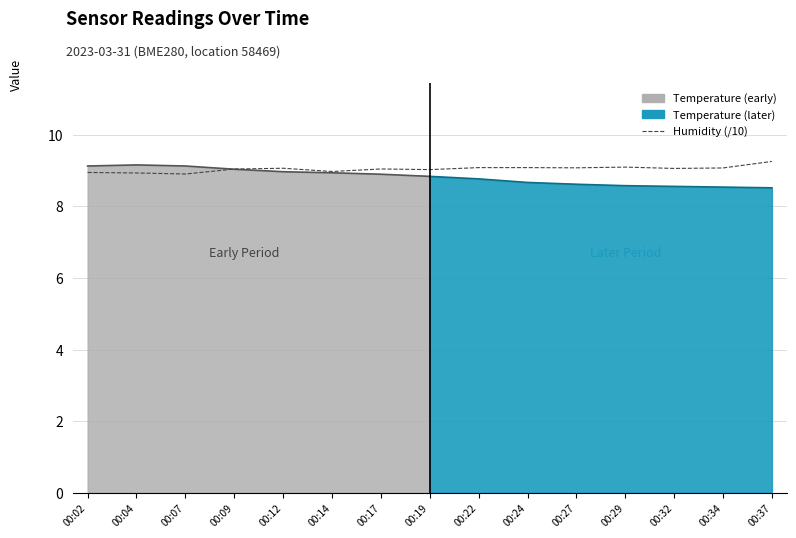

The chart shows a value of 2.8 at 00:24. True or false?

False